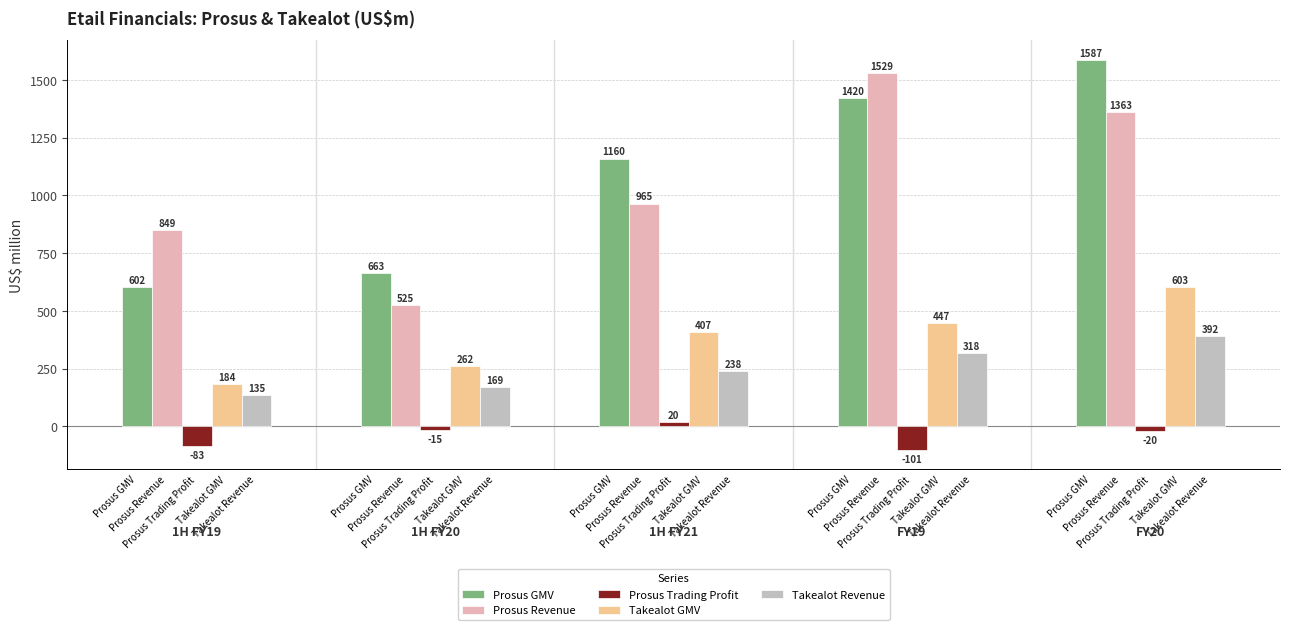

What is the highest value of the Prosus Revenue series?

1529.0